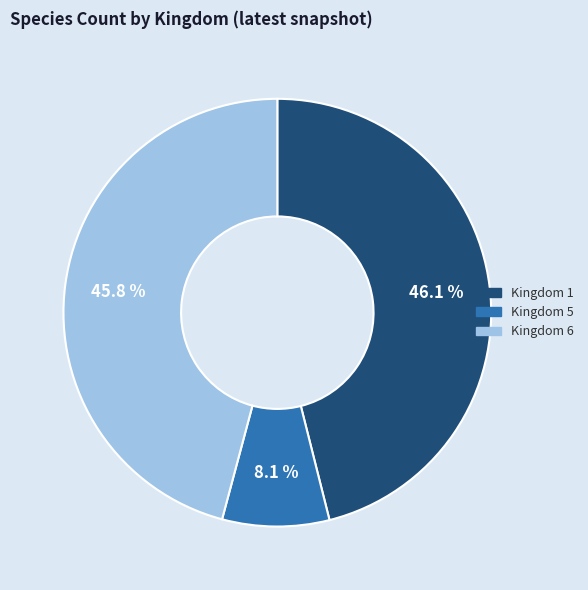

Is there a majority slice in this chart?

No